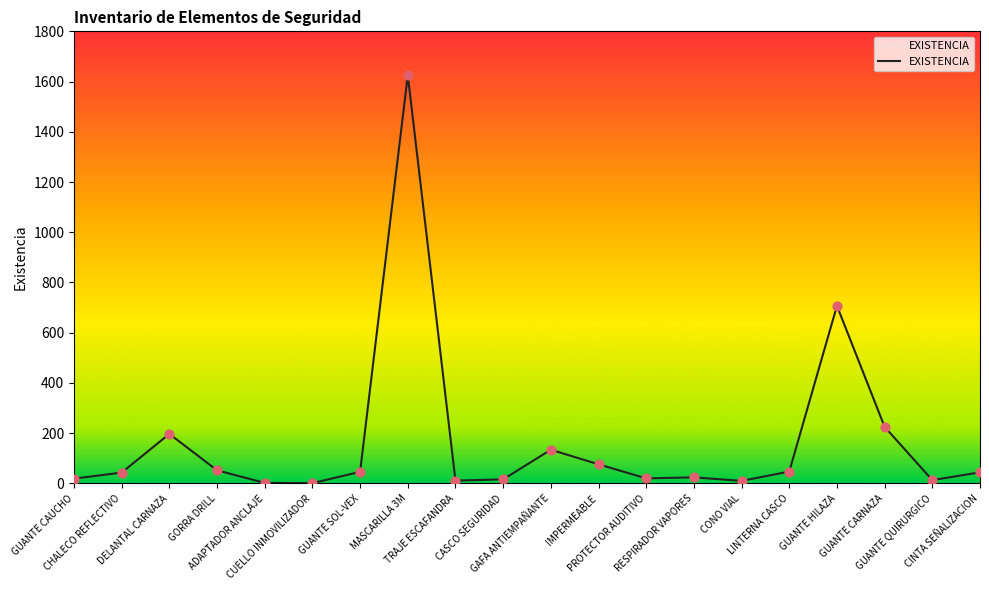

What is the change in value from GUANTE SOL-VEX to GUANTE HILAZA?

+661